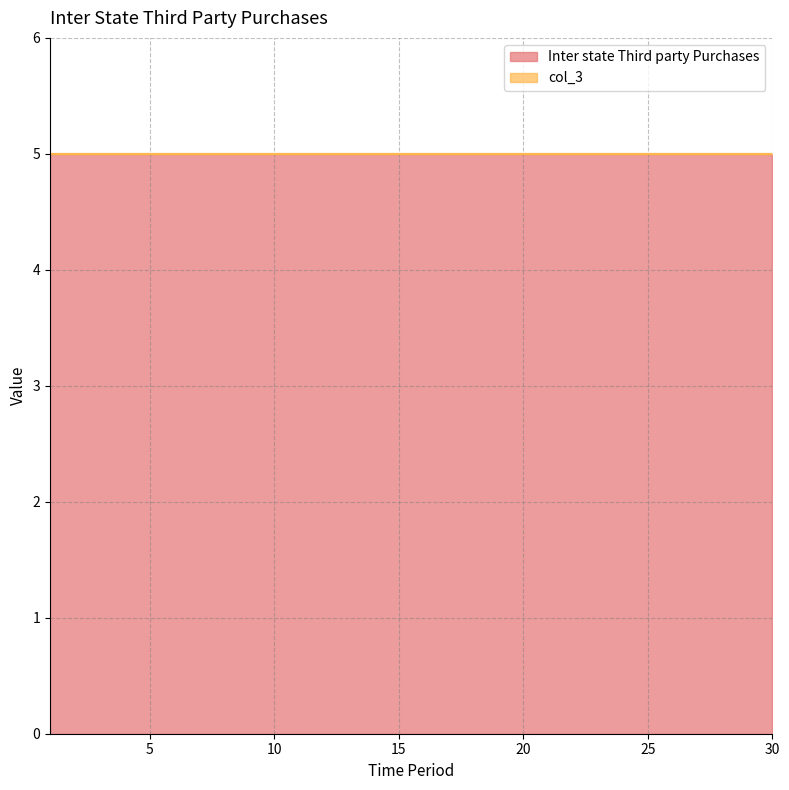

How many data points does each series have?

30